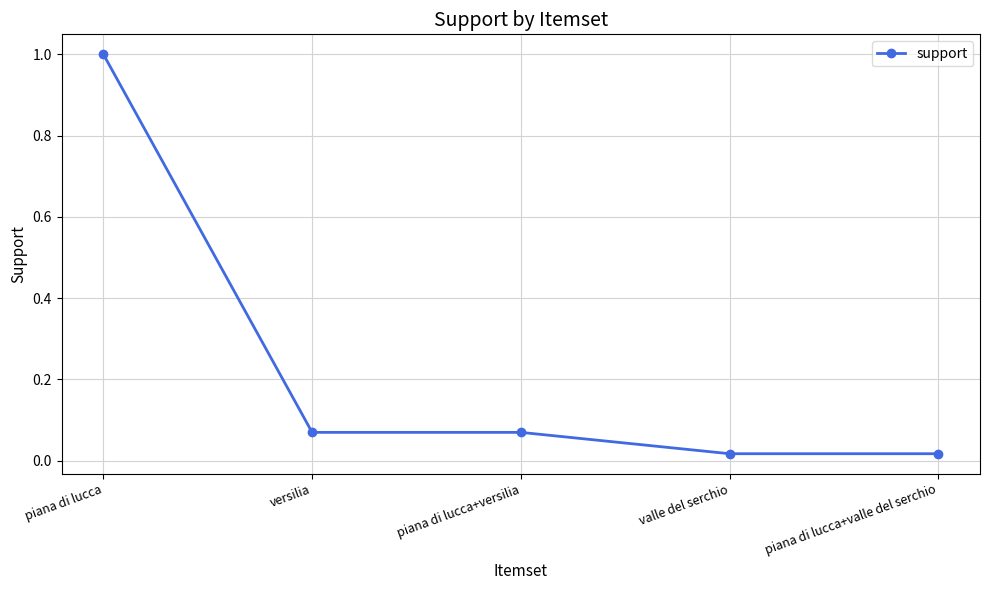

What is the difference between the maximum and second lowest values?

1.0